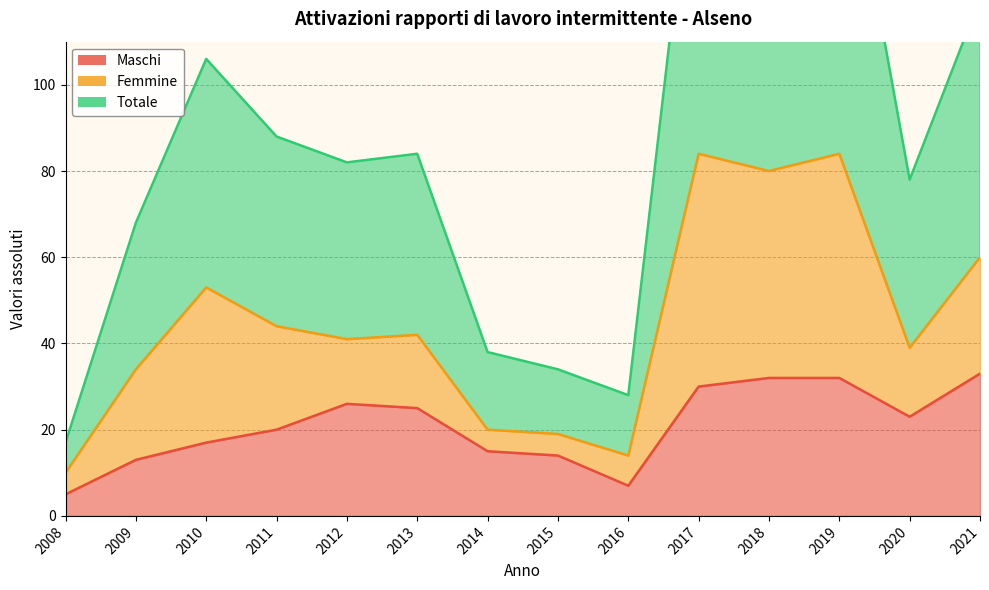

What value does the Maschi series have at 2019?

32